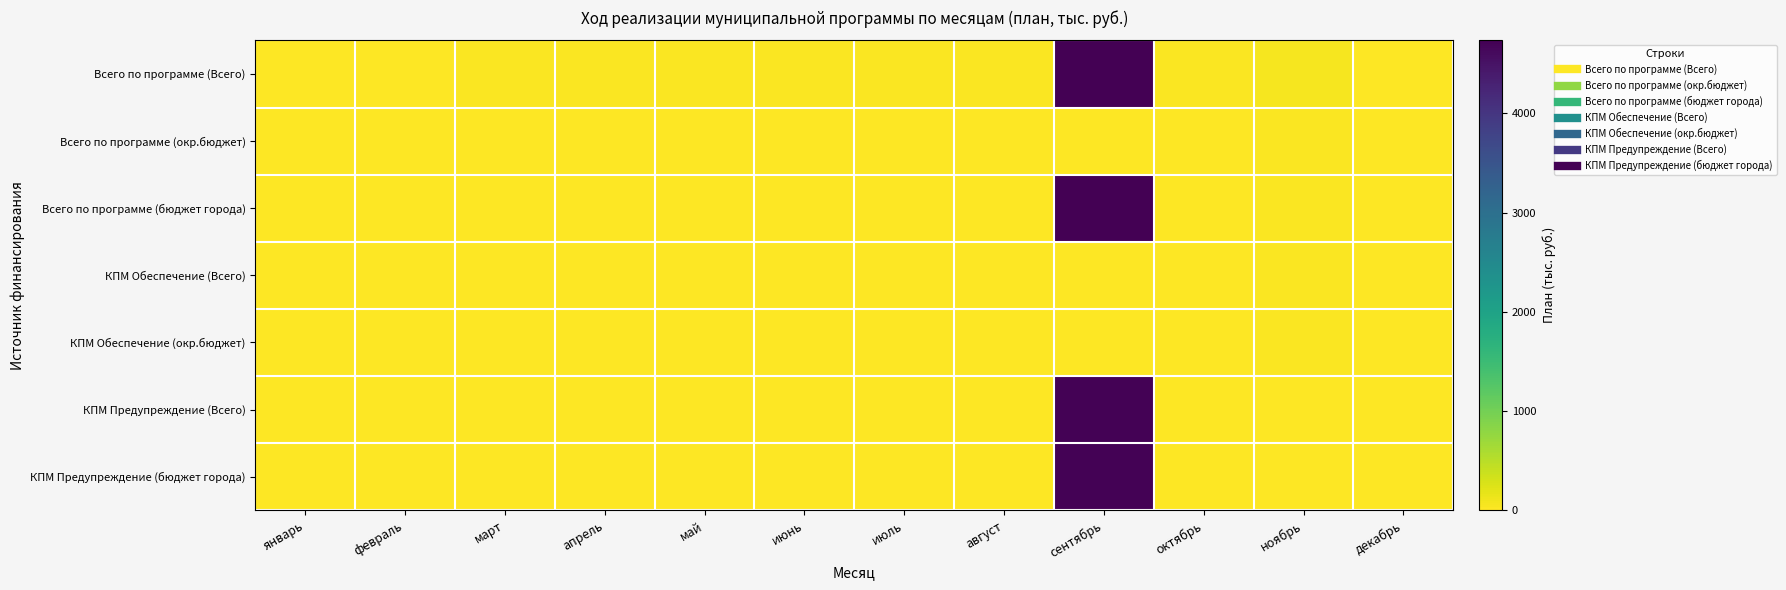

At which category is the sum across all series the highest?

сентябрь